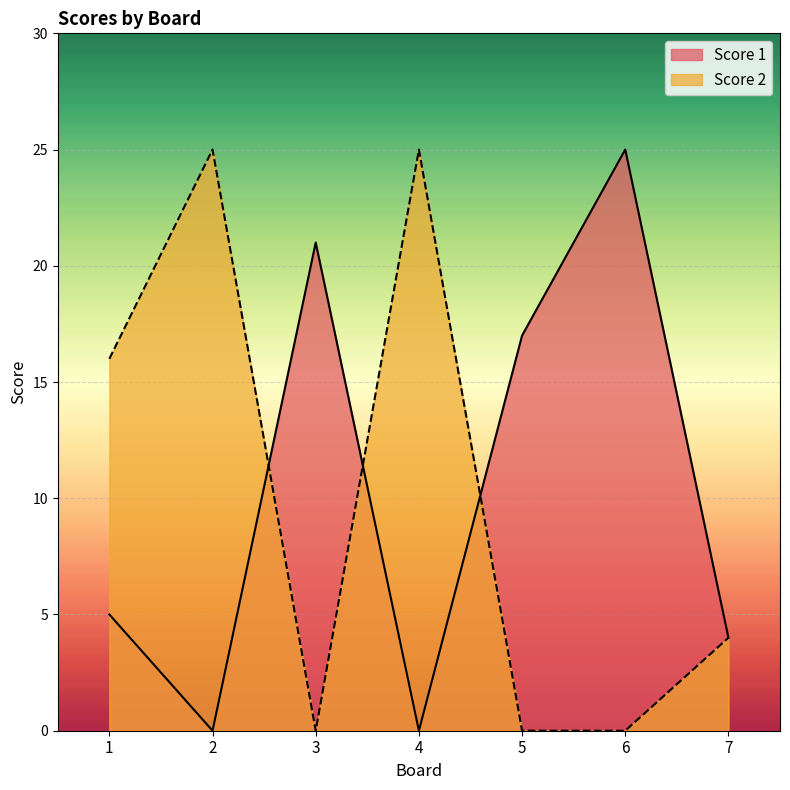

What is the sum of the Score 1 values at 7 and 6?

29